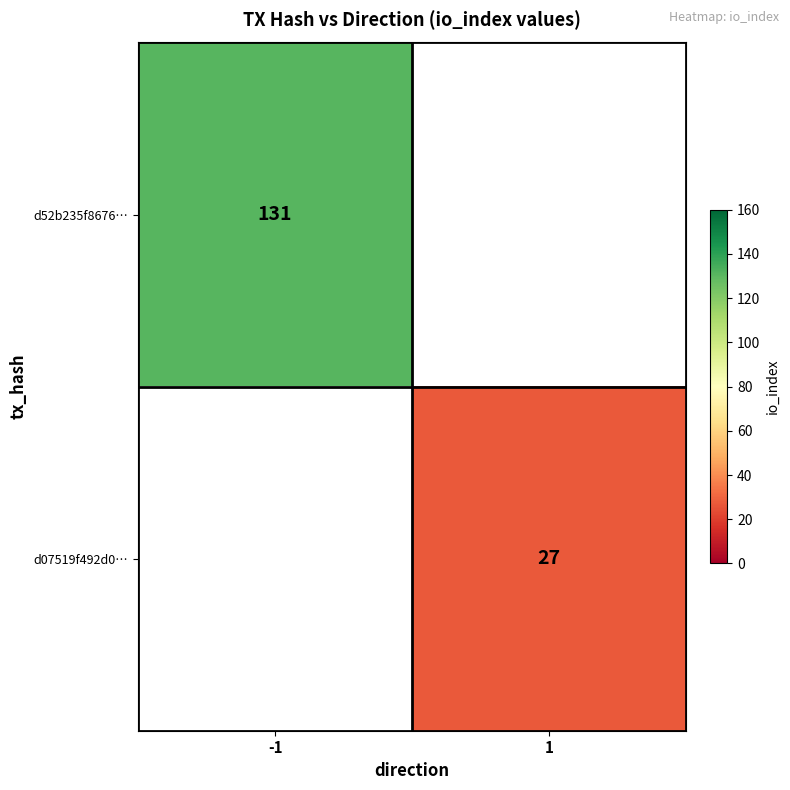

Which category has the lowest value across all series?

1